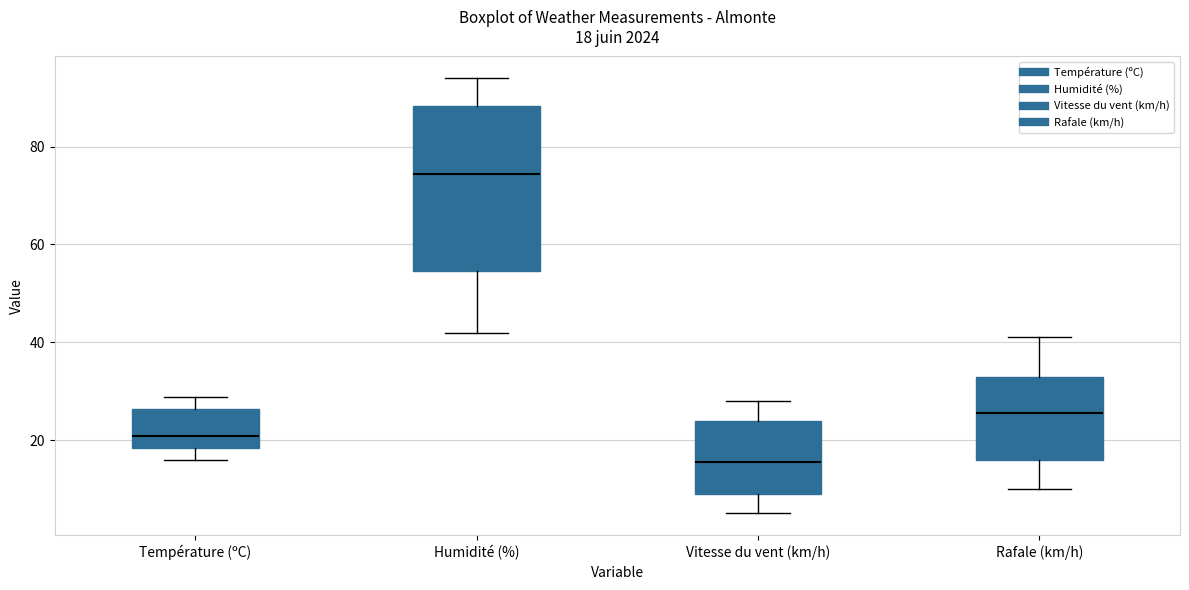

Which box has the lowest median line?

Vitesse du vent (km/h)